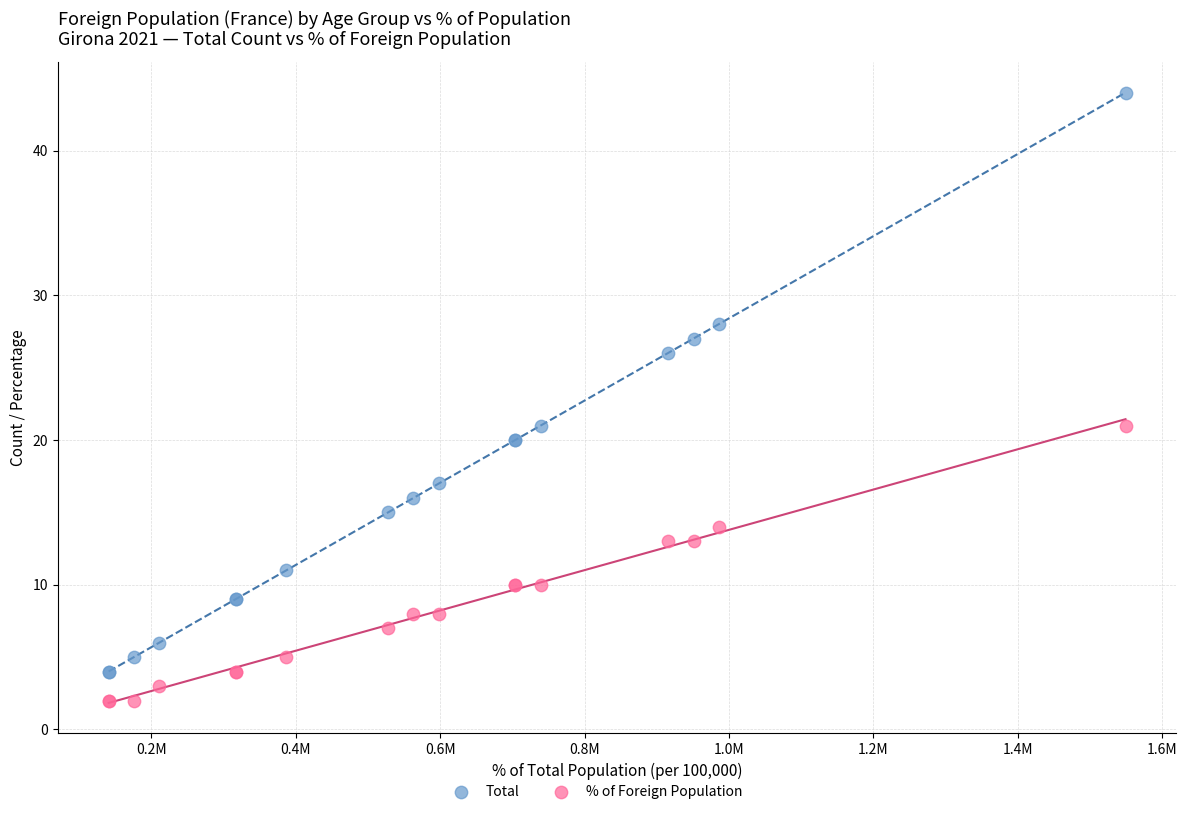

What is the X range (max minus min) for the scatter plot?

1408019